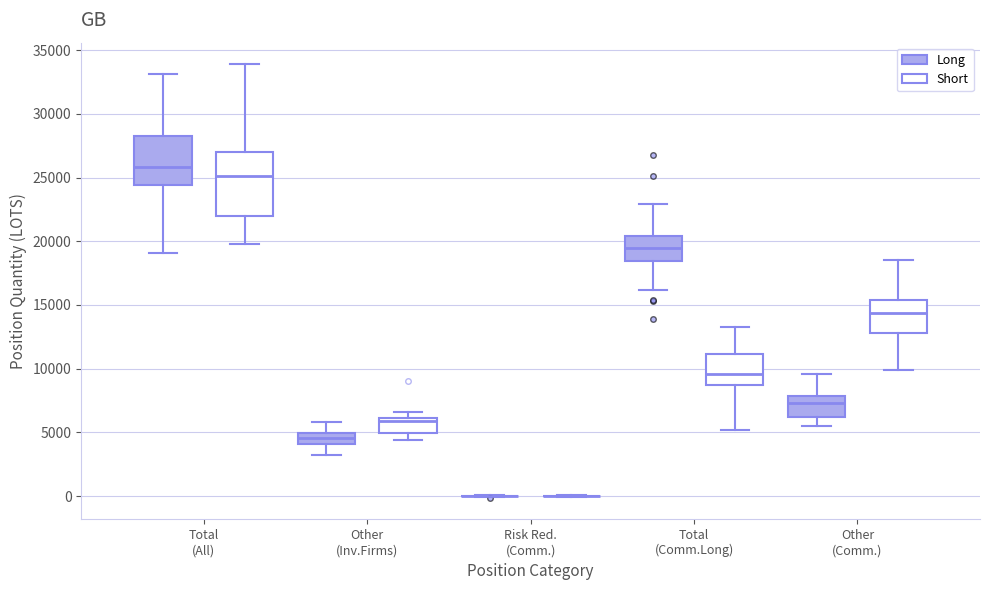

Comparing the boxes themselves (not the whiskers), which one is the tallest?

Total (All) (Short)